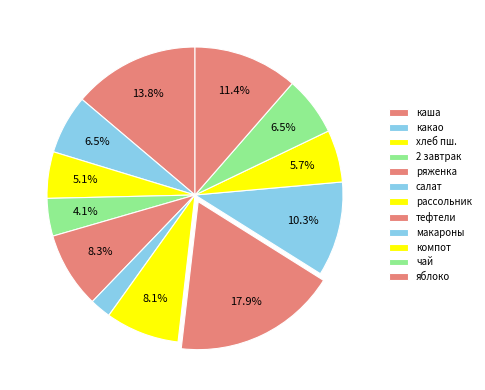

Does any single category account for the majority?

No